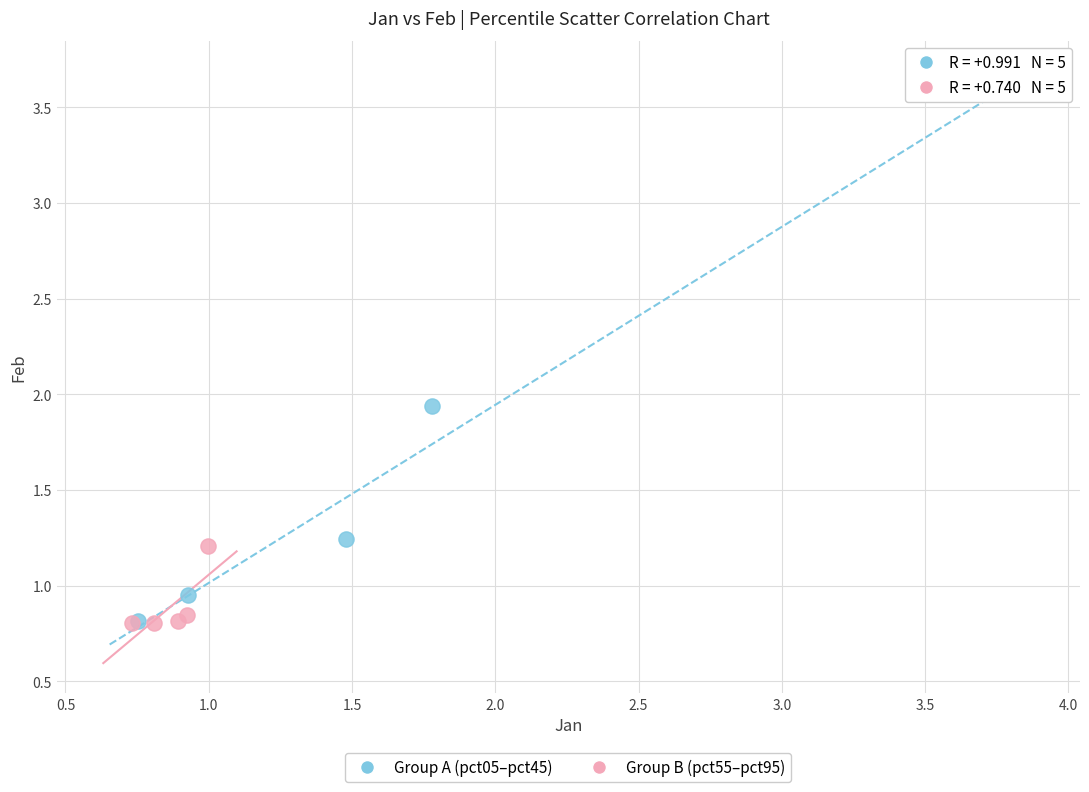

Which series has the widest spread of Y values?

Group A (pct05–pct45)